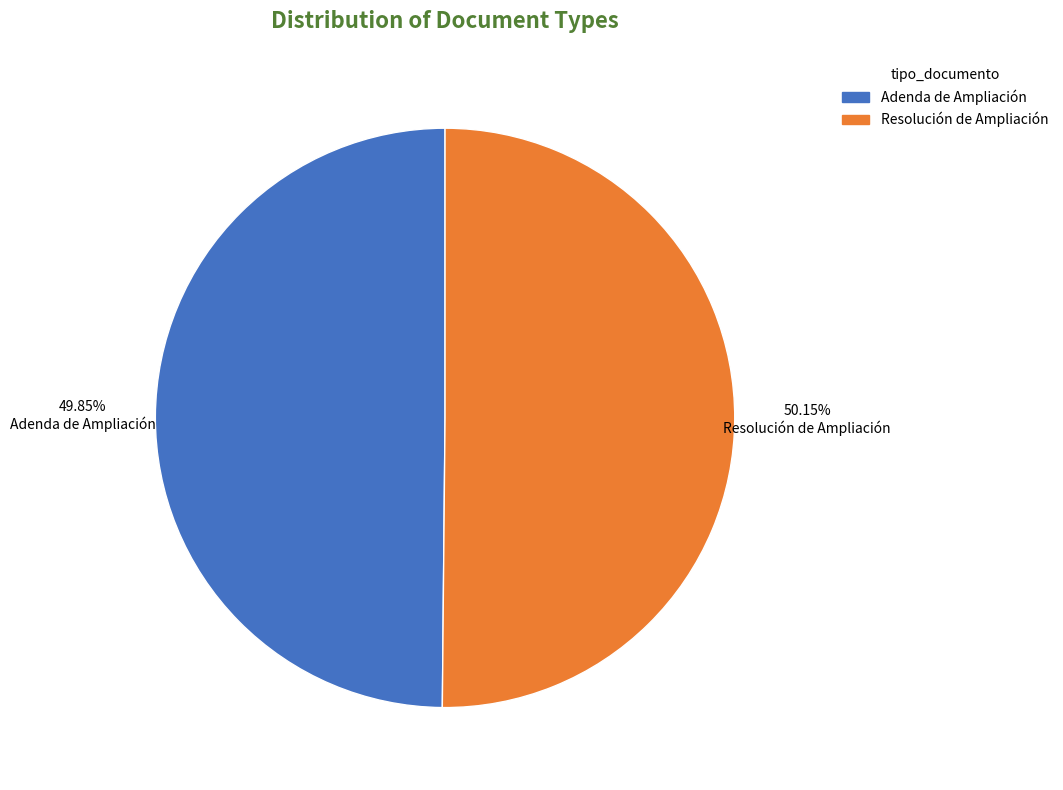

Is the sum of Resolución de Ampliación and Adenda de Ampliación greater than half?

Yes